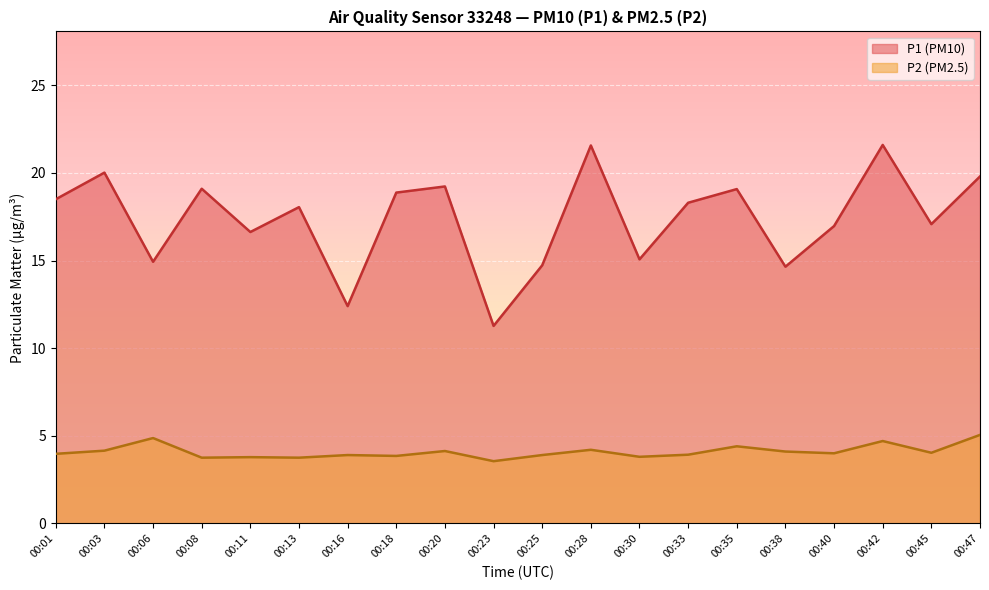

True or false: P1 has a value of 19.2 at 00:20.

True